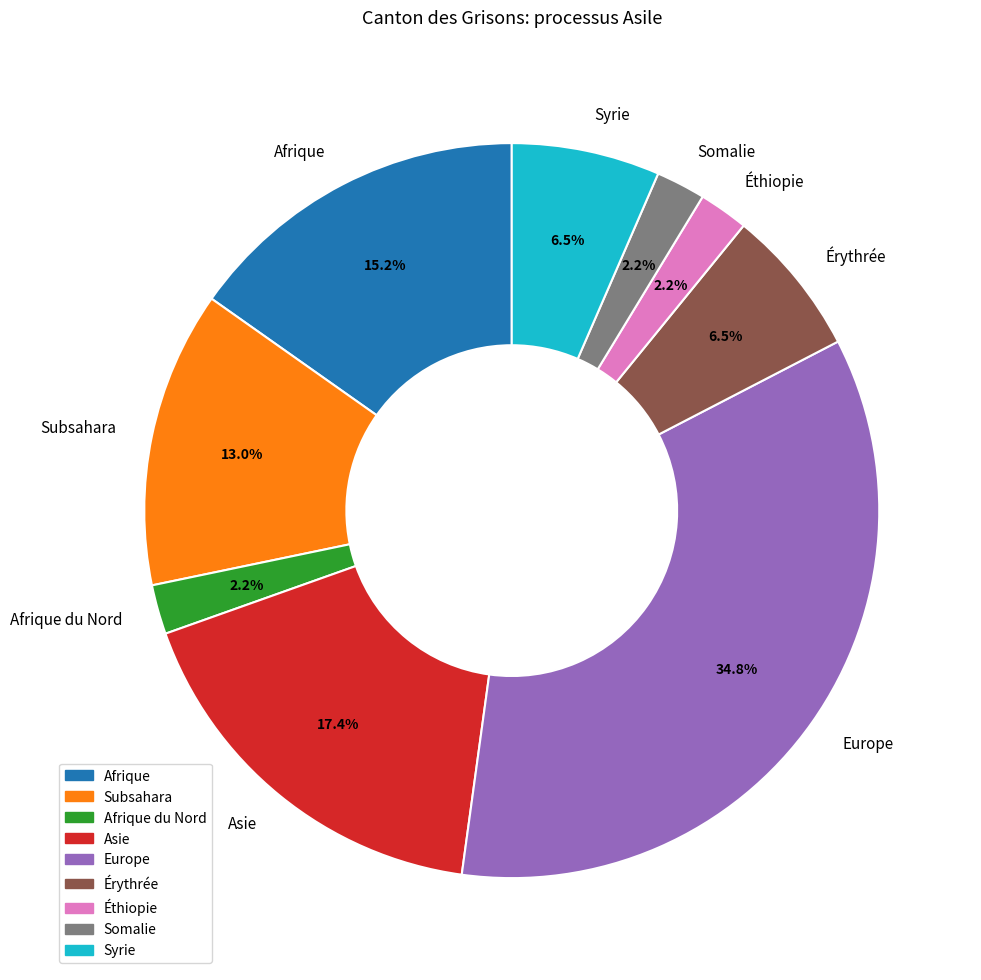

True or false: Éthiopie accounts for 13% of the total.

False